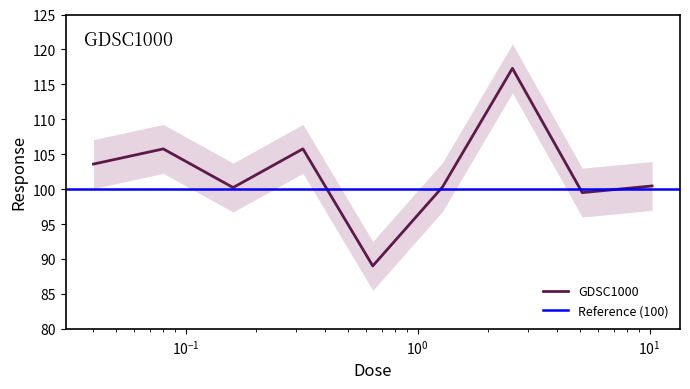

What is the difference between the second highest and minimum values?

16.8